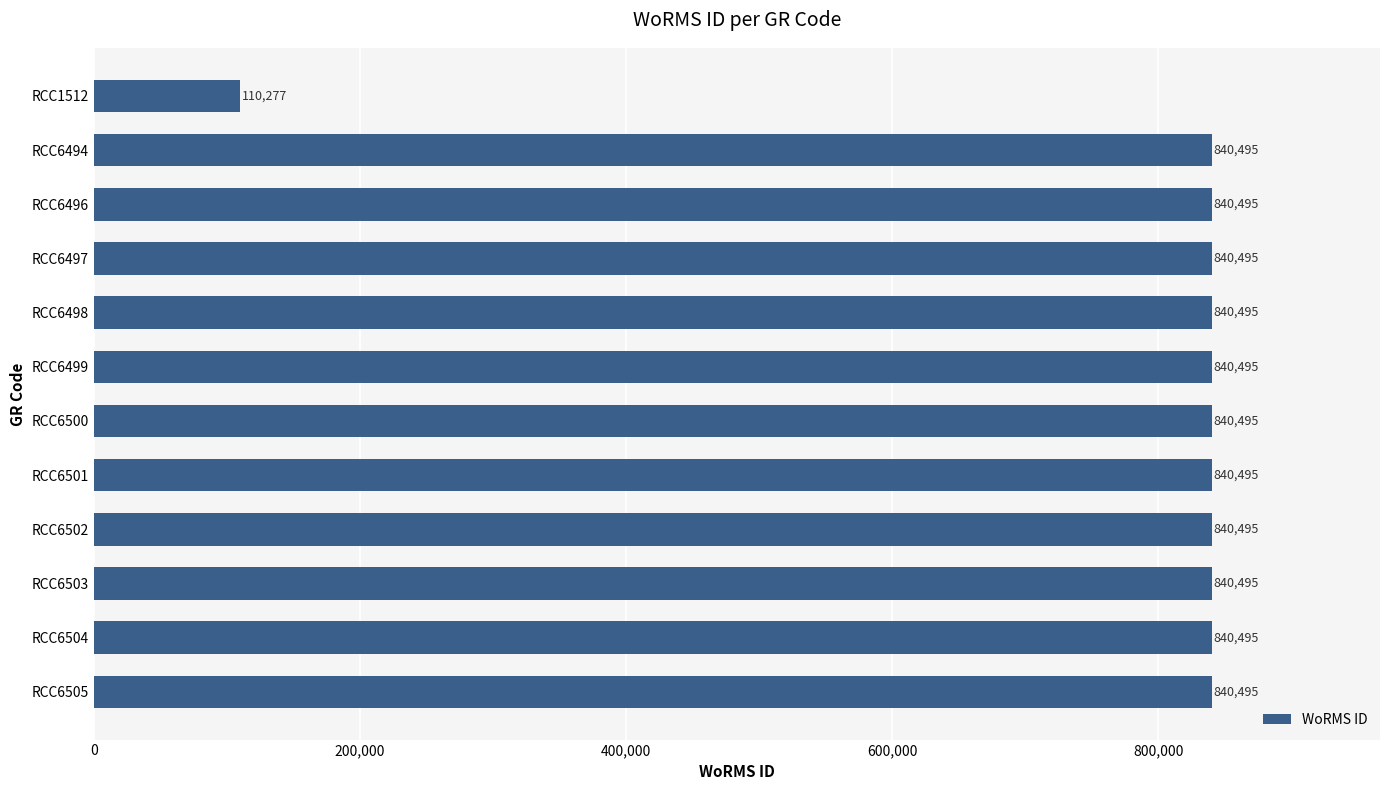

True or false: the data shows 840495 at RCC6505.

True